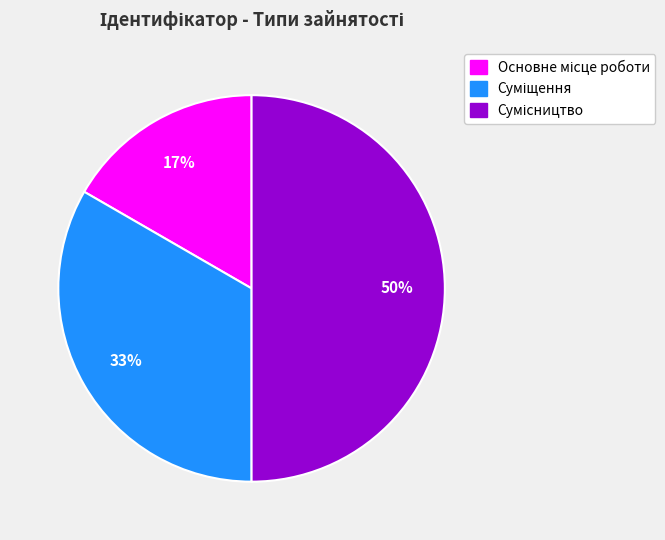

How many slices are in this pie chart?

3